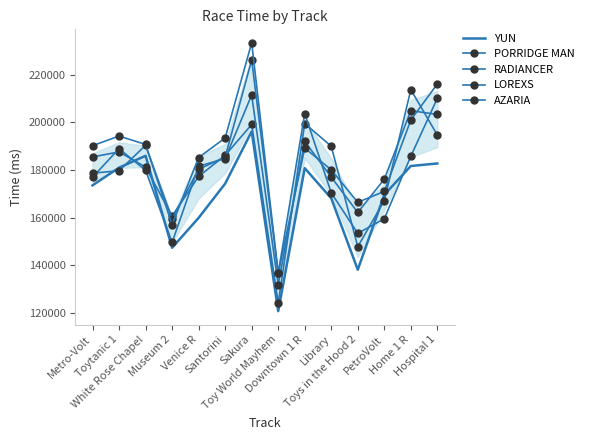

What is the label of the 4th point from the right?

Toys in the Hood 2